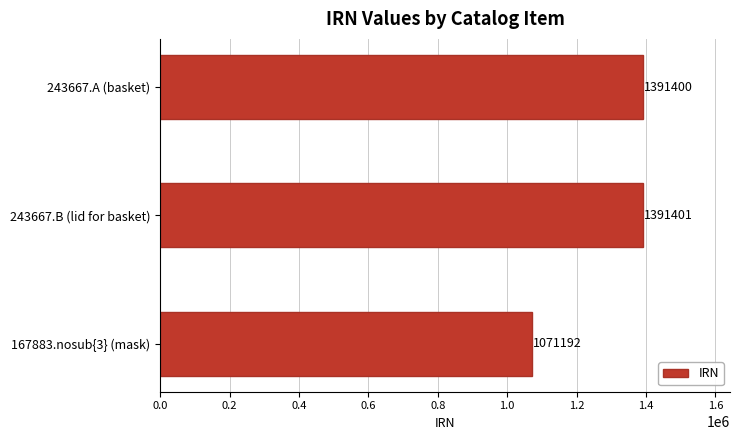

What is the change in value from 167883.nosub{3} (mask) to 243667.B (lid for basket)?

+320209